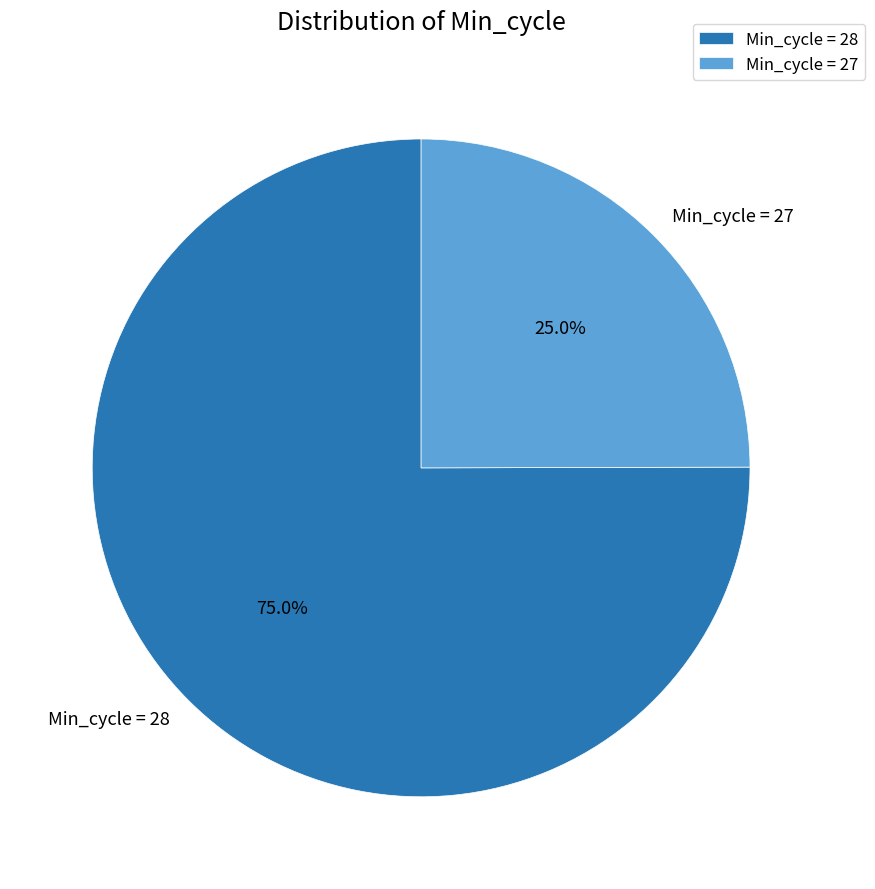

Rank the categories by value from lowest to highest.

Min_cycle = 27, Min_cycle = 28